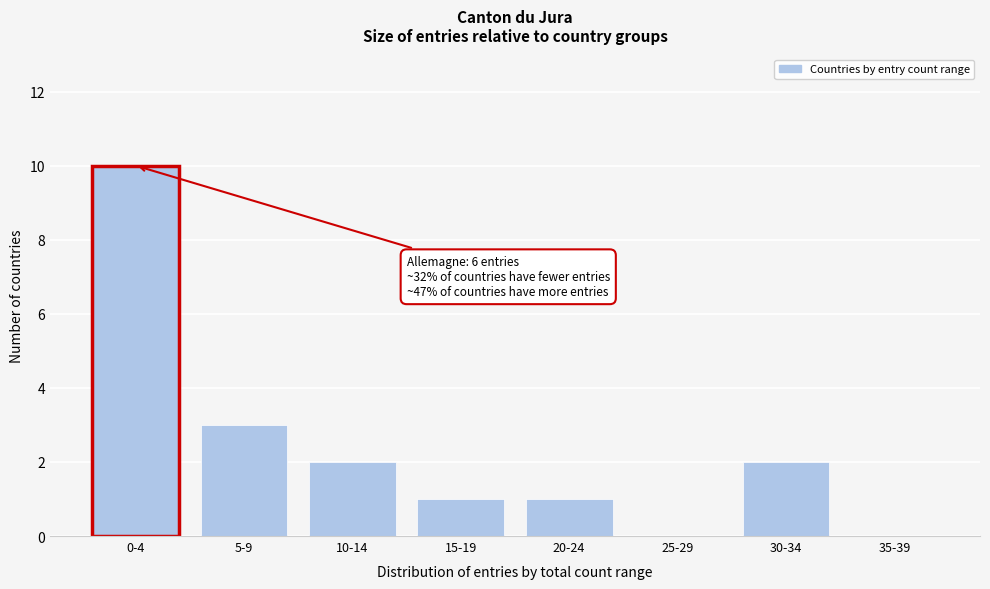

Reading left to right, extract all data points from this chart.

0-4=10	5-9=3	10-14=2	15-19=1	20-24=1	25-29=0	30-34=2	35-39=0